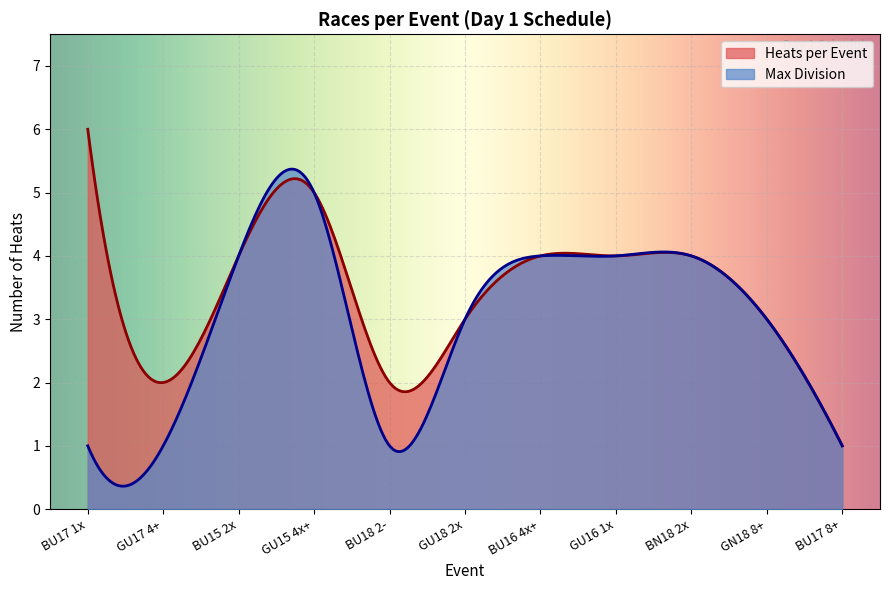

List the series in order of their peak value, lowest first.

Max Division, Heats per Event